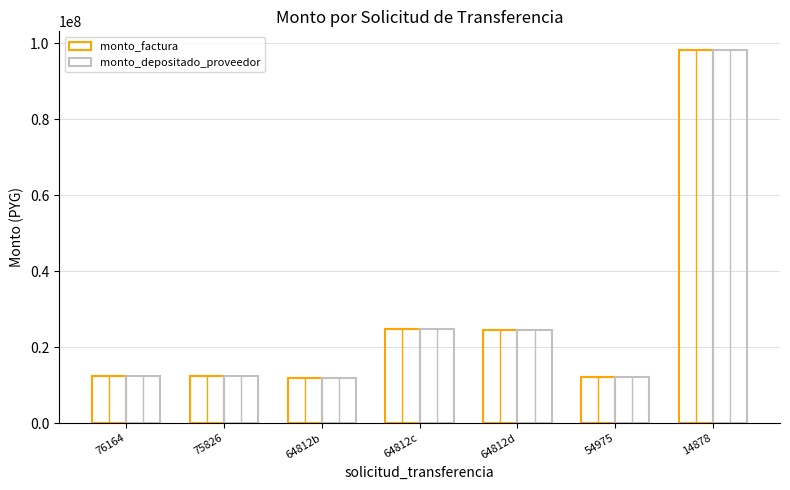

What position from the right is 14878?

1